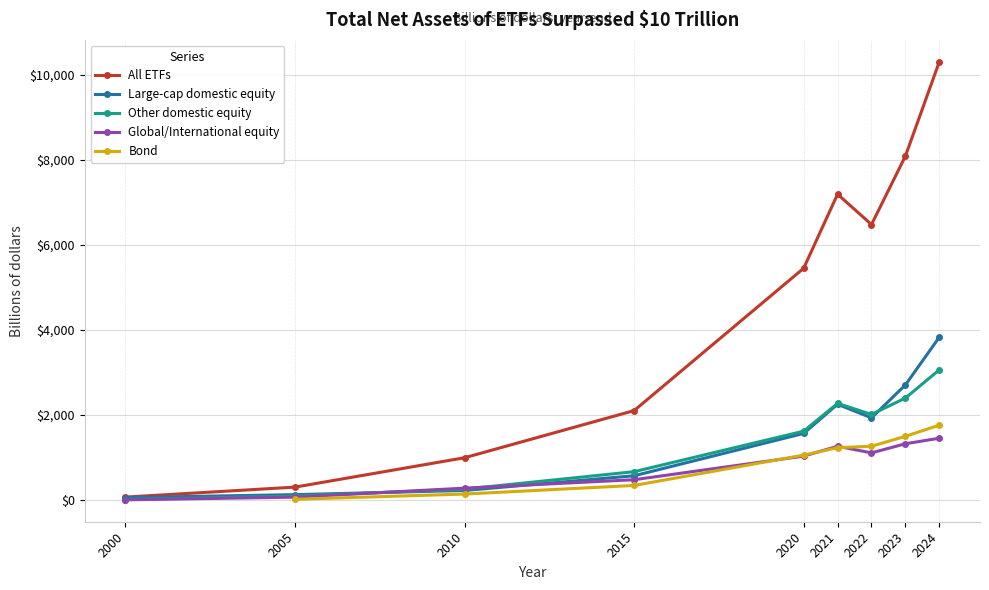

What is the sum of all Large-cap domestic equity values?

13244